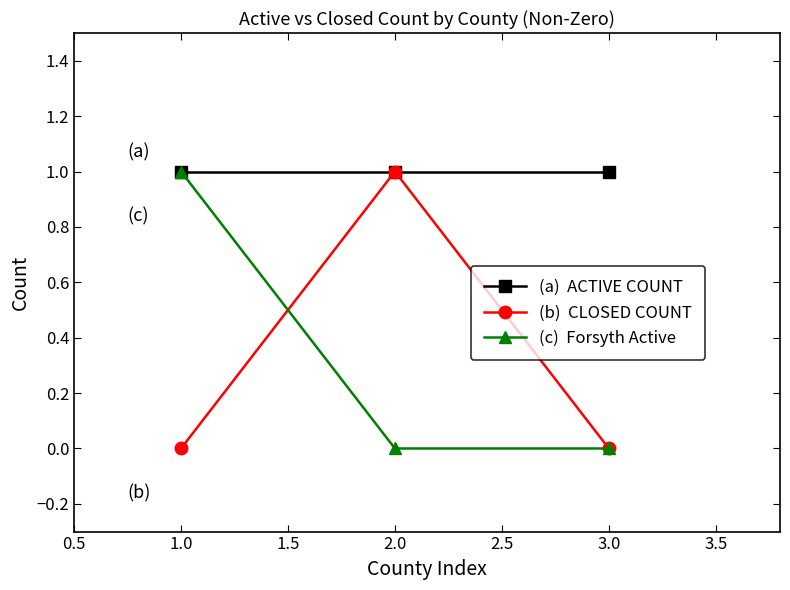

Reading left to right, what are all the values shown in this chart?

ACTIVE COUNT: 1	1	1
CLOSED COUNT: 0	1	0
Forsyth Active: 1	0	0